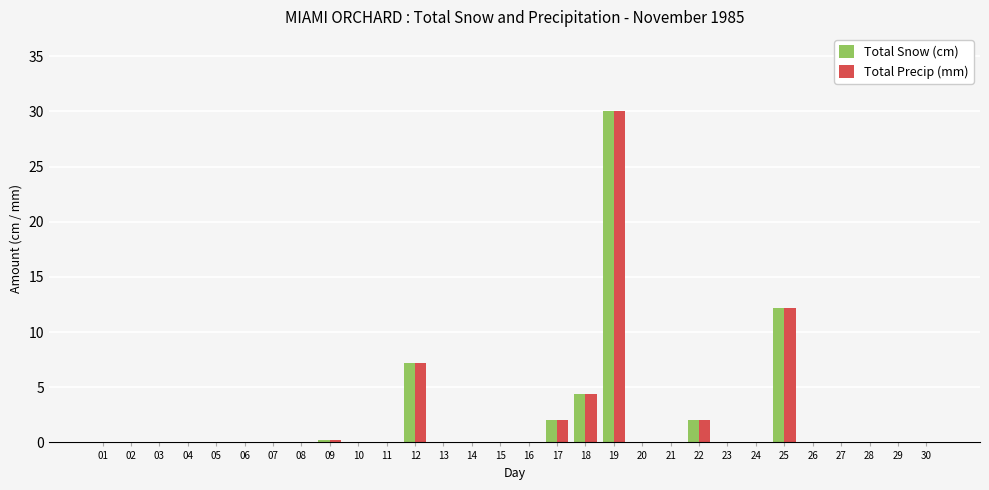

What is the sum of the Total Snow (cm) values at 25 and 11?

12.2